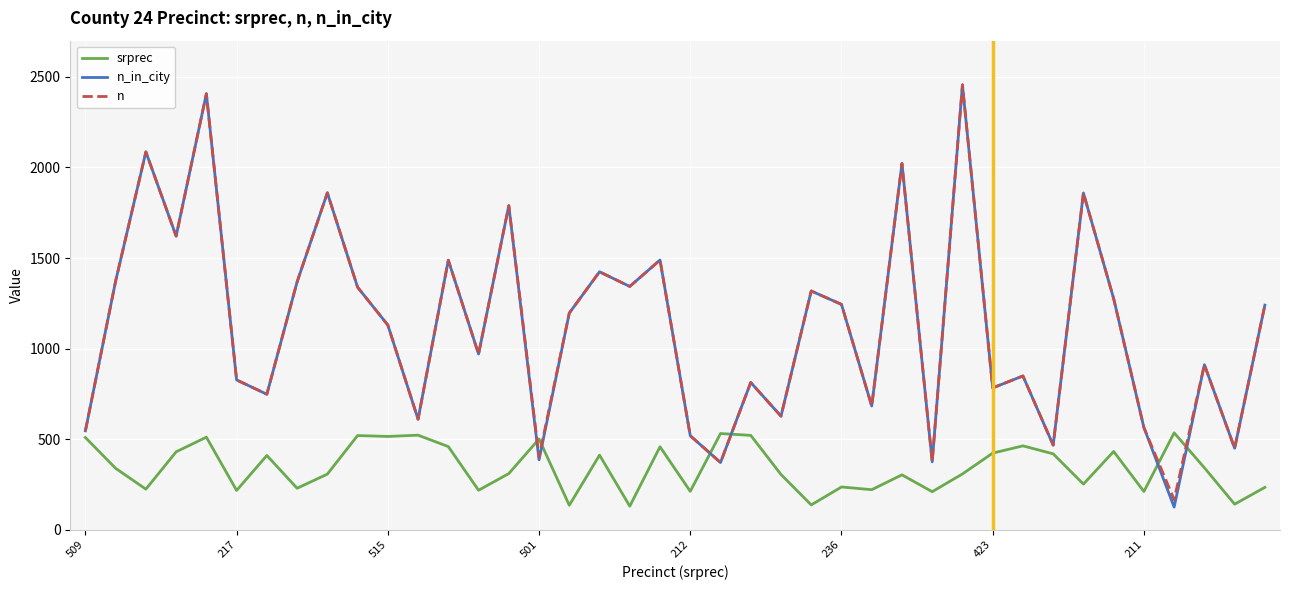

Does the chart display data point markers on the line(s)?

No